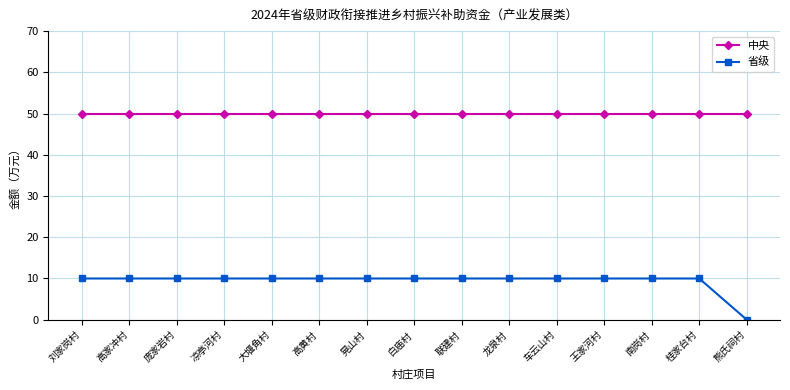

Read the 中央 value at 王家河村.

50